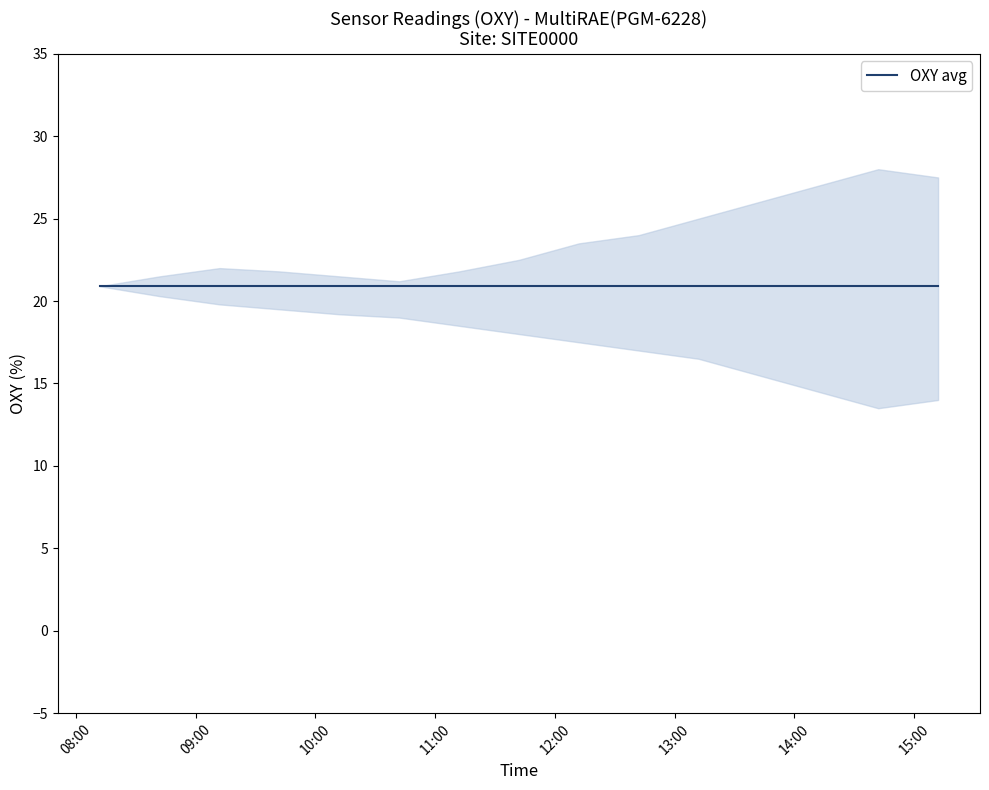

Rank the series by their maximum value, from lowest to highest.

OXY_avg, OXY_lower, OXY_upper